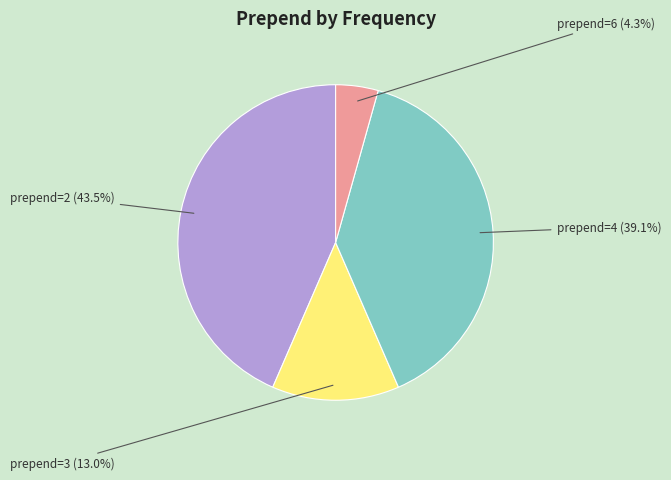

Does any single category account for the majority?

No